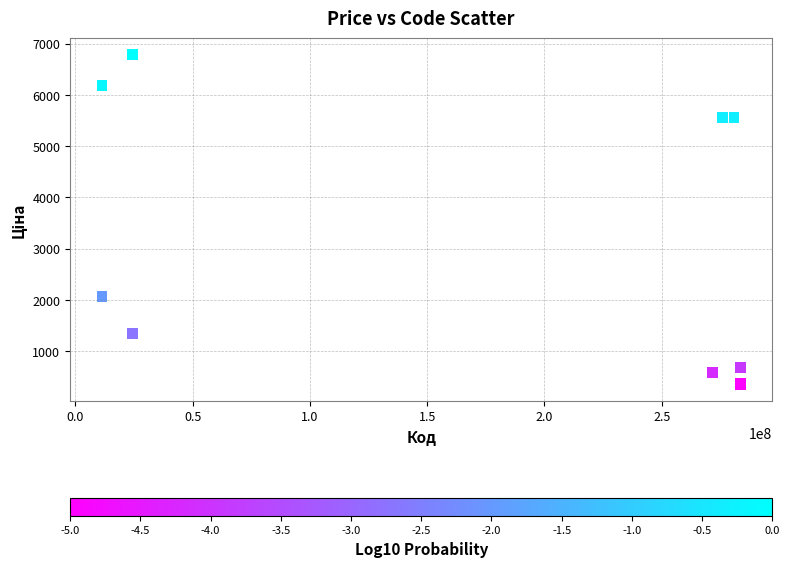

What Y value in the scatter plot is closest to 3569?

2066.2